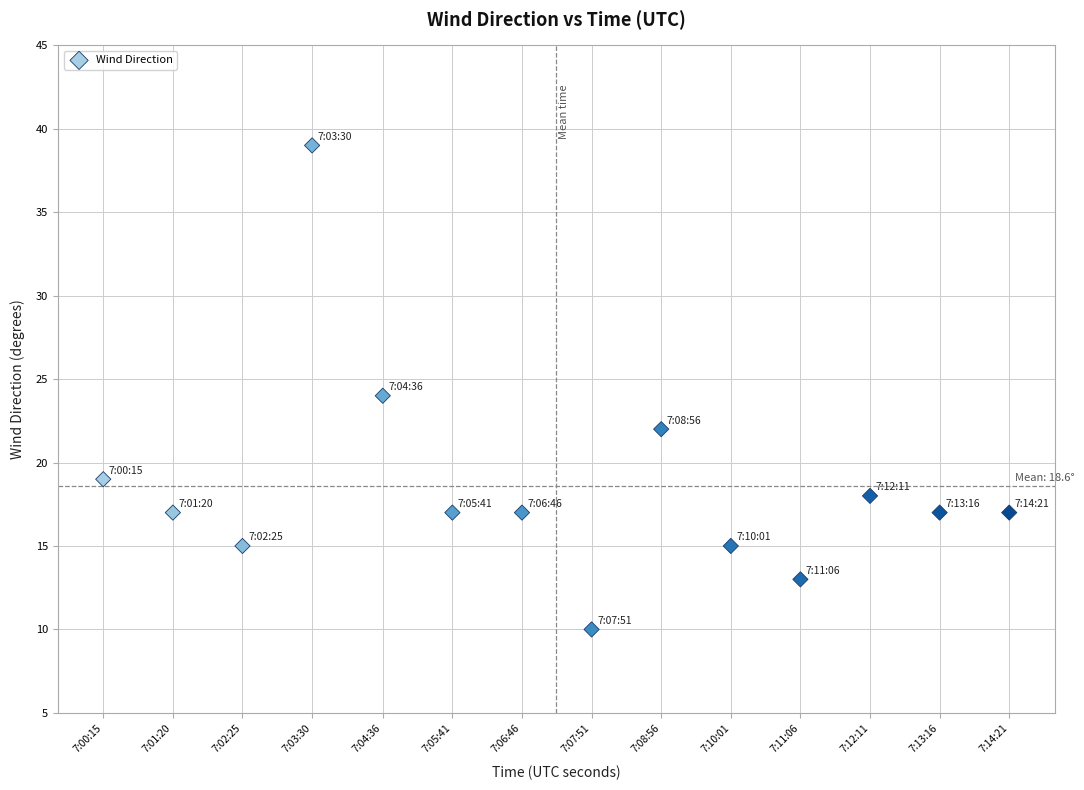

What is the range of Y values (max minus min)?

29